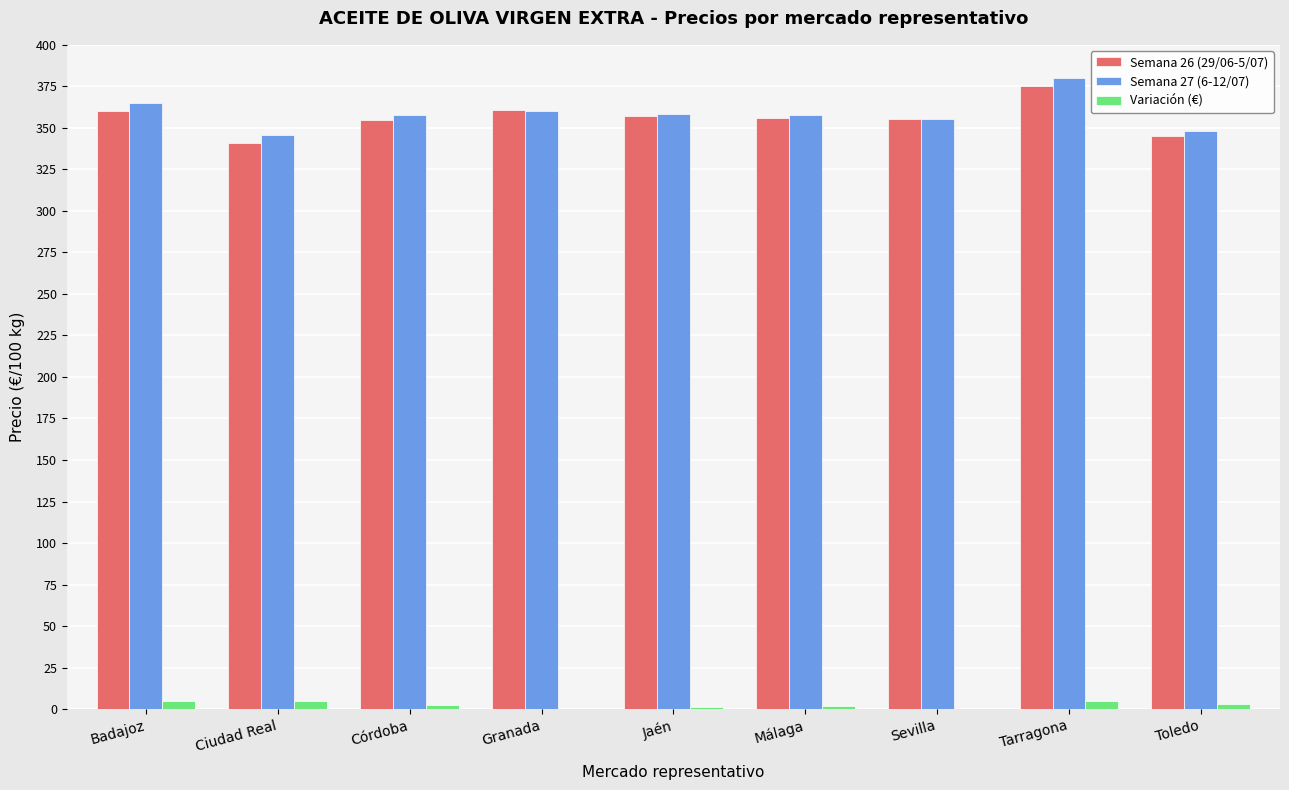

What is the maximum value for Semana 27 (6-12/07)?

380.0